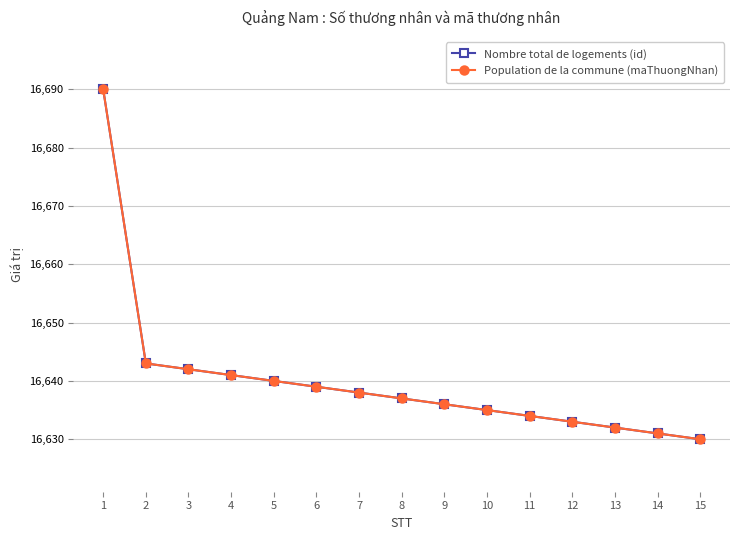

At which label does Nombre total de logements (id) reach its peak?

1